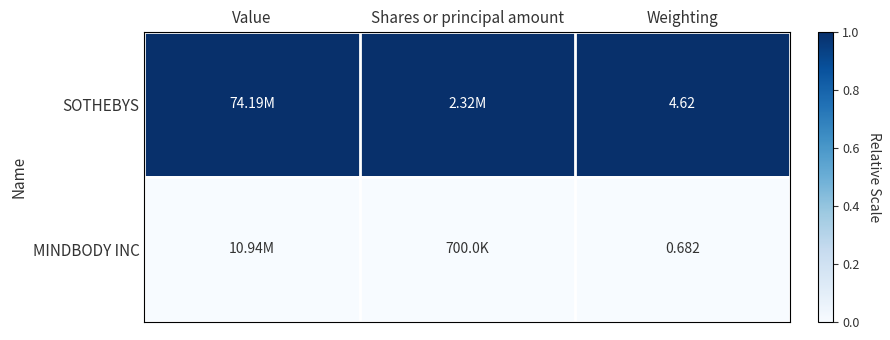

Is the value of MINDBODY INC at Weighting greater than the value of SOTHEBYS at Weighting?

No